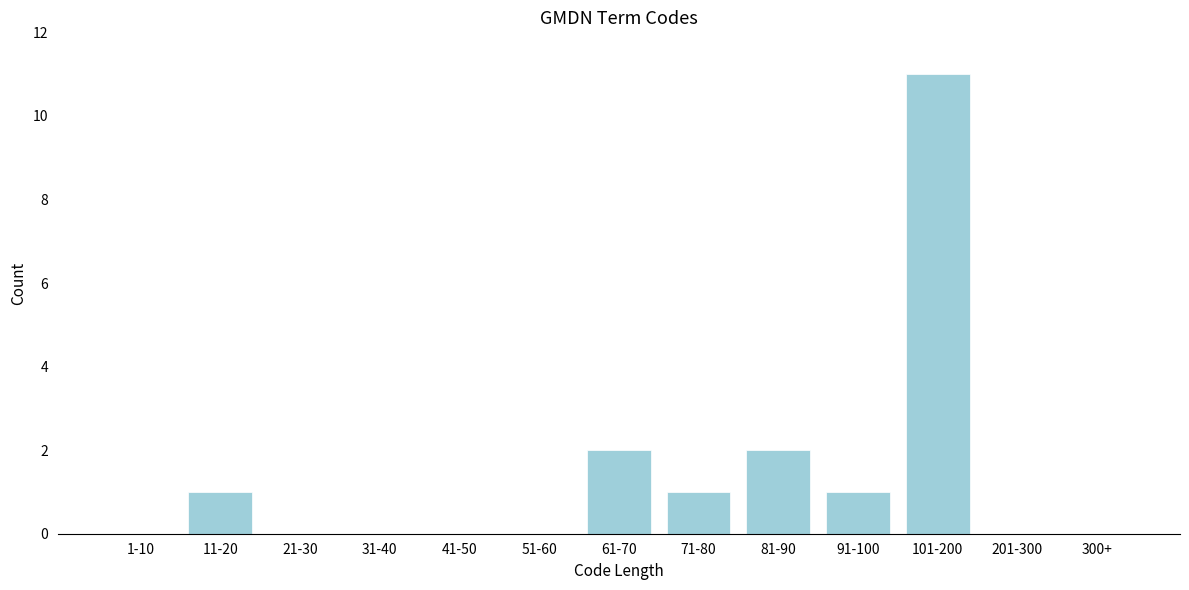

Reading right to left, transcribe all the data shown in this chart.

300+=0	201-300=0	101-200=11	91-100=1	81-90=2	71-80=1	61-70=2	51-60=0	41-50=0	31-40=0	21-30=0	11-20=1	1-10=0